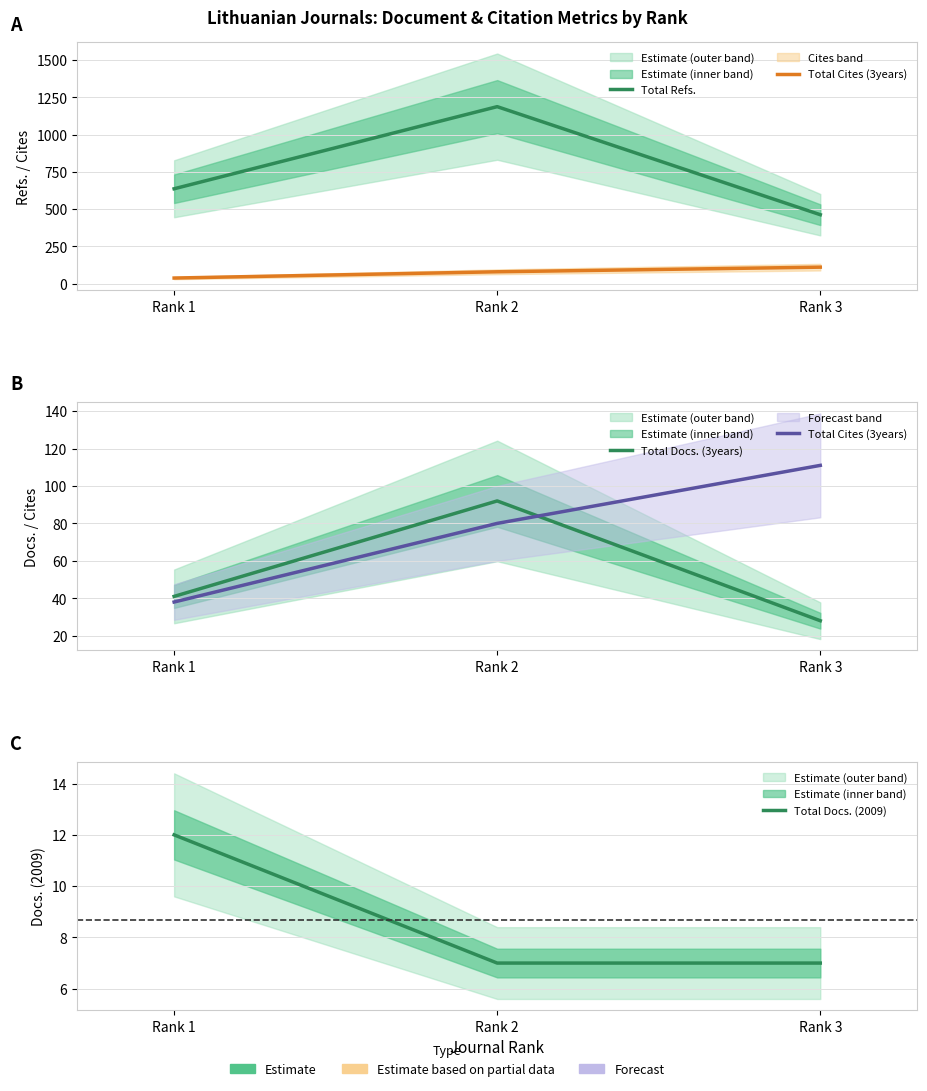

Reading left to right, transcribe all the data shown in this chart.

Total Refs.: Rank 1=637	Rank 2=1188	Rank 3=463
Total Cites (3years): Rank 1=38	Rank 2=80	Rank 3=111
Total Docs. (3years): Rank 1=41	Rank 2=92	Rank 3=28
Total Docs. (2009): Rank 1=12	Rank 2=7	Rank 3=7